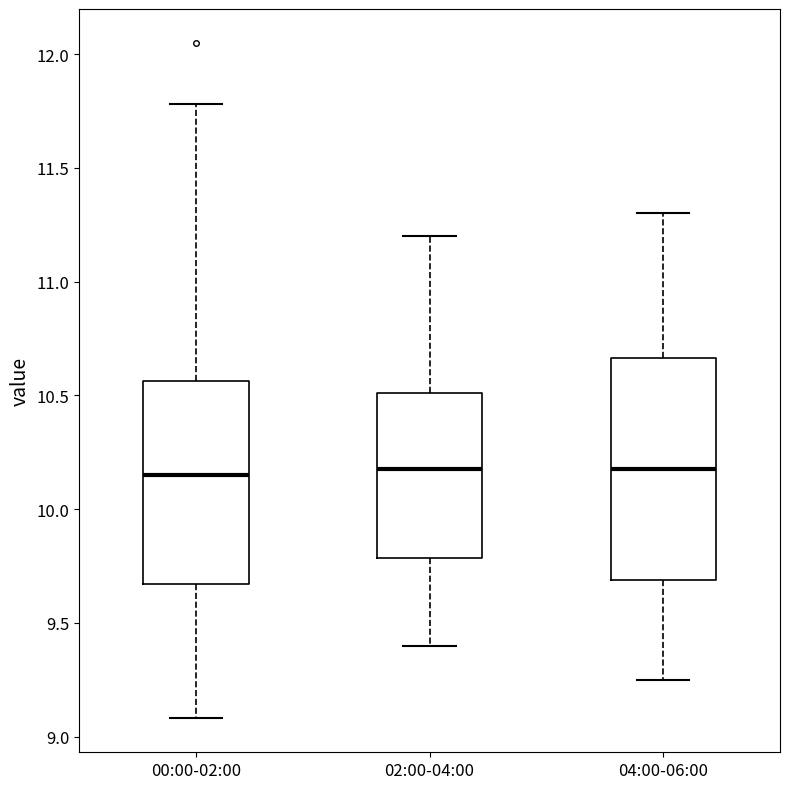

Comparing the boxes themselves (not the whiskers), which one is the tallest?

04:00-06:00